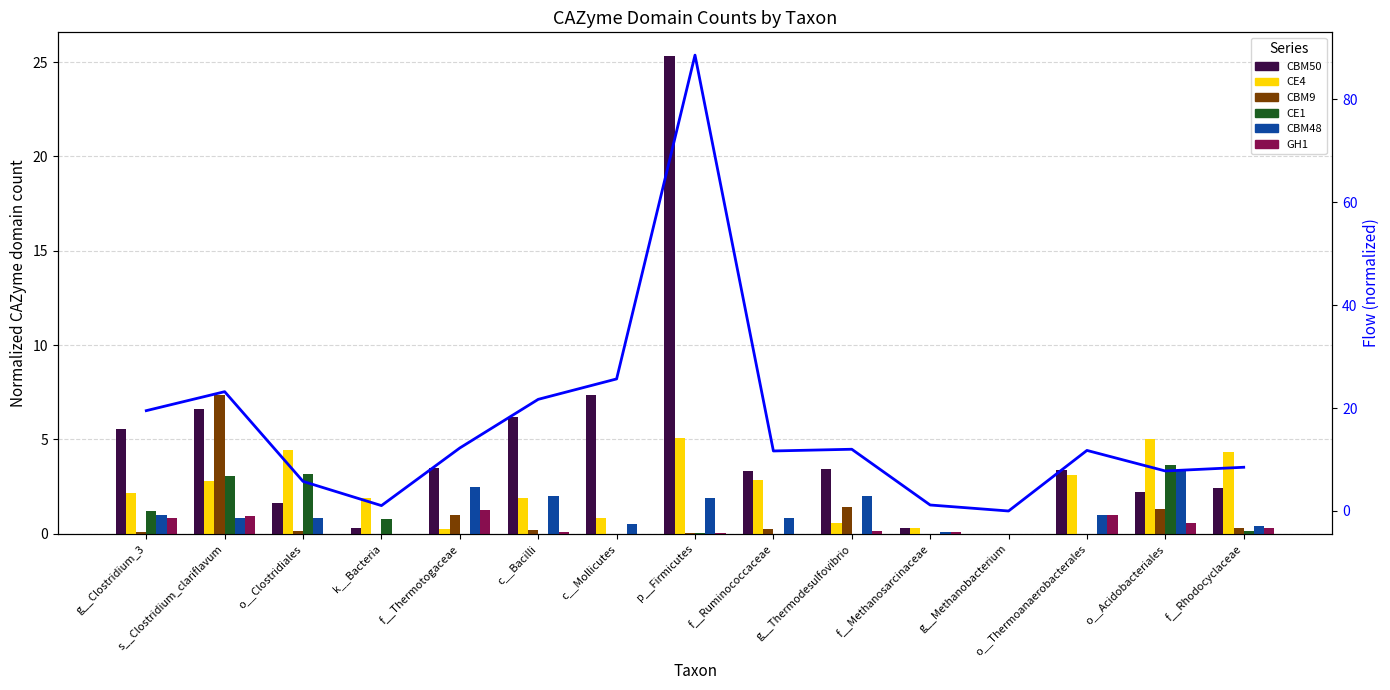

Where is CBM48 nearest to the value 1?

g__Clostridium_3